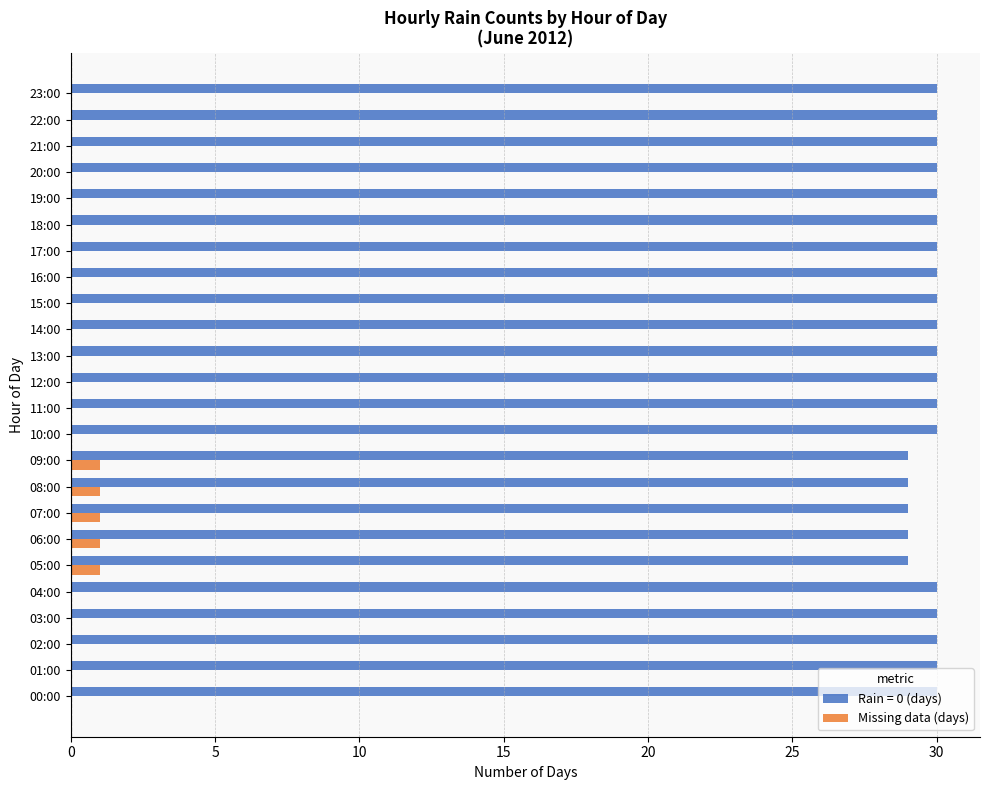

True or false: Rain = 0 (days) has a value of 51 at 21:00.

False